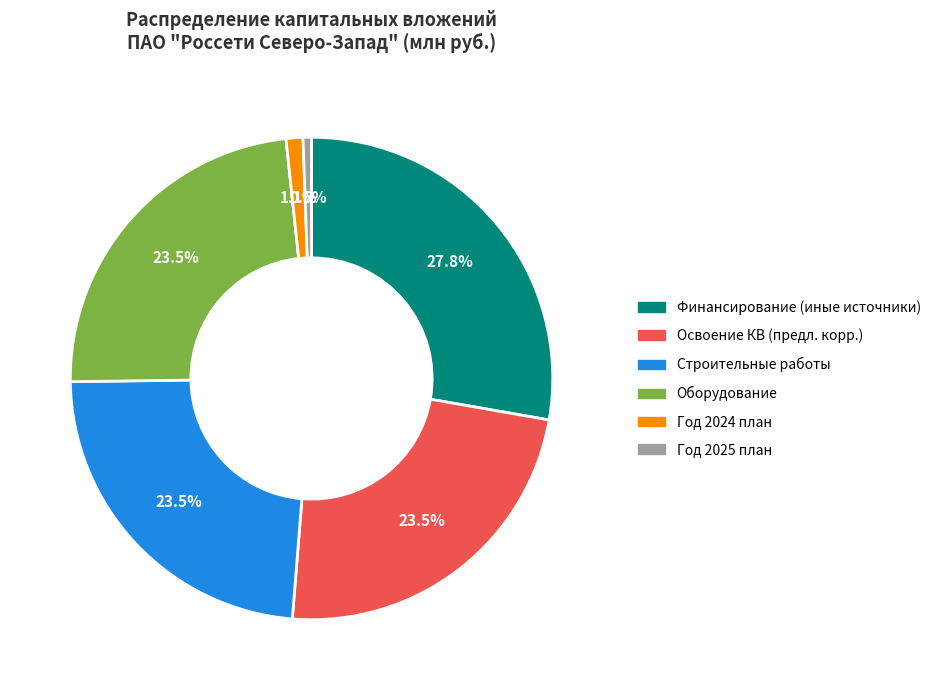

Does any single category account for the majority?

No